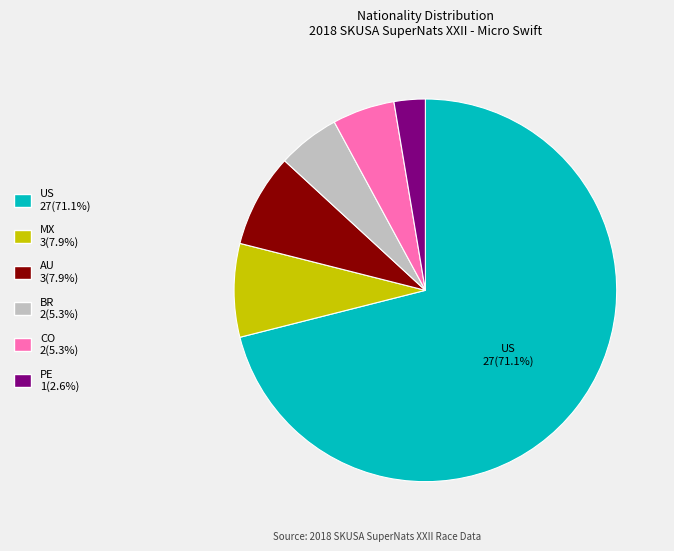

What is the ratio of the value at BR to the value at MX?

0.7